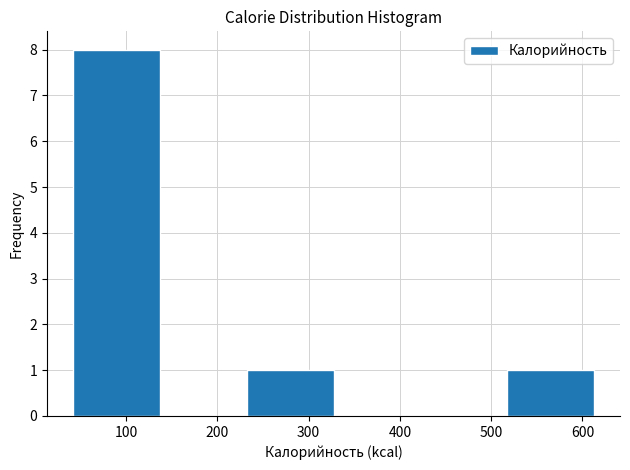

Over which range of the x-axis is the bar tallest?

40 to 140